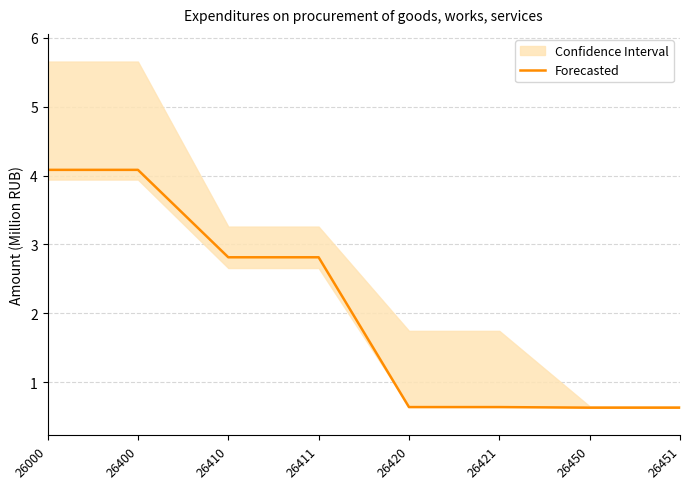

What is the sum of the values at 26410 and 26400?

6.9